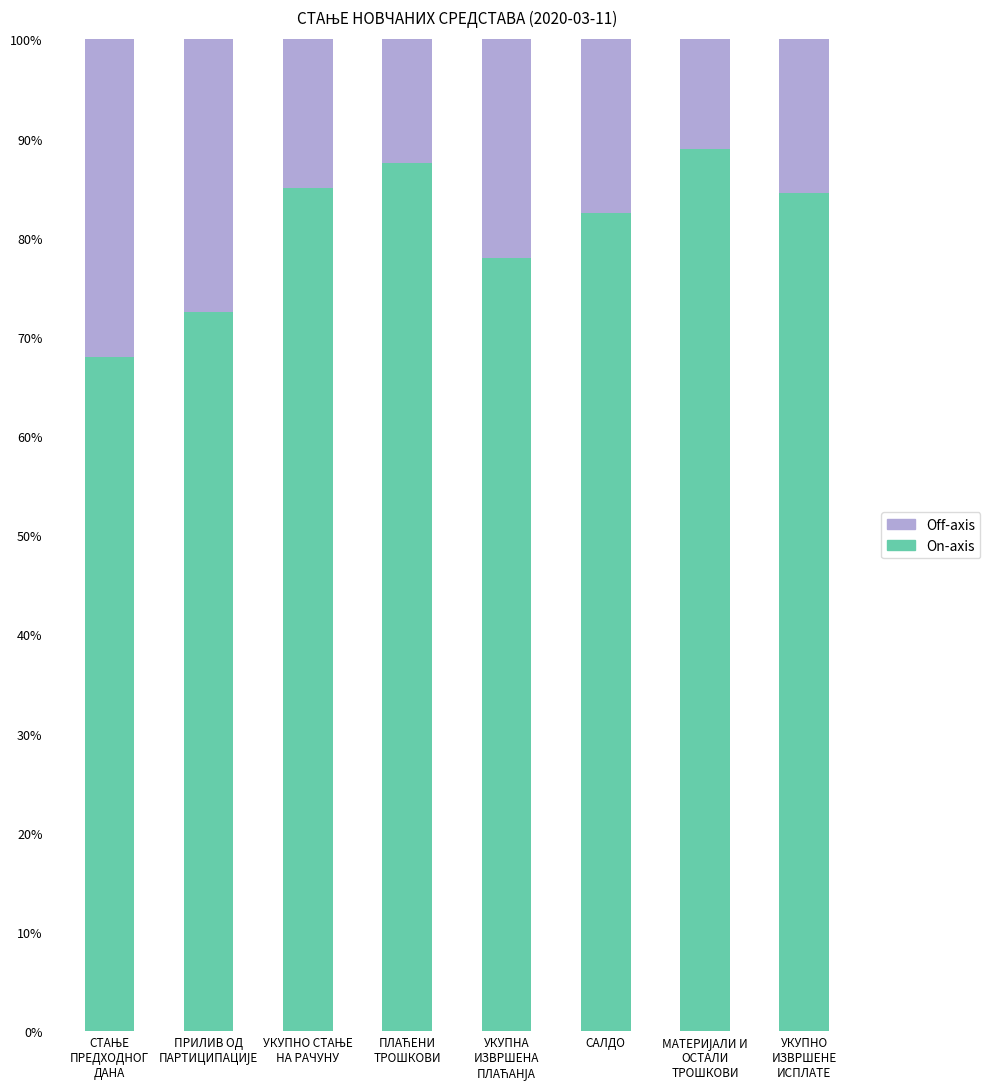

What is the sum of all On-axis values?

647.0